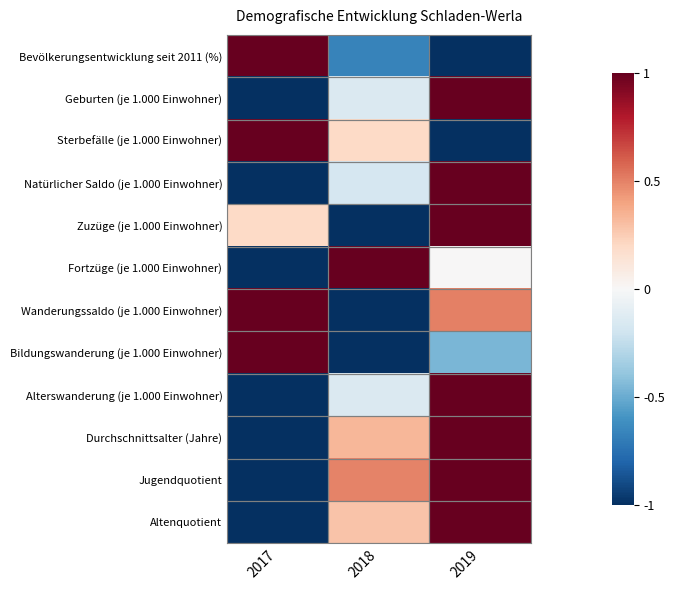

At which category does the chart reach its peak across all series?

2017